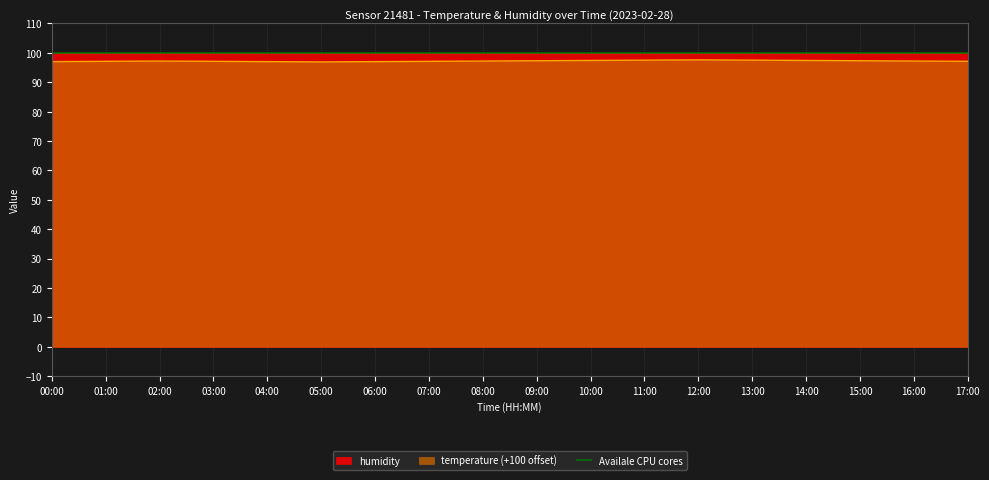

What is the difference between the values at 06:00 and 05:00?

0.1